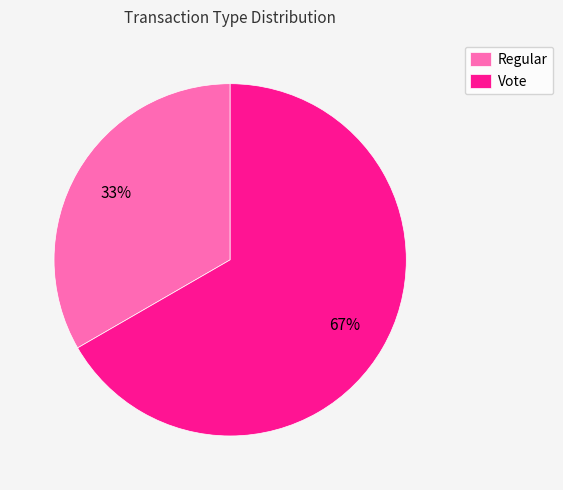

Is Regular the majority of the pie?

No